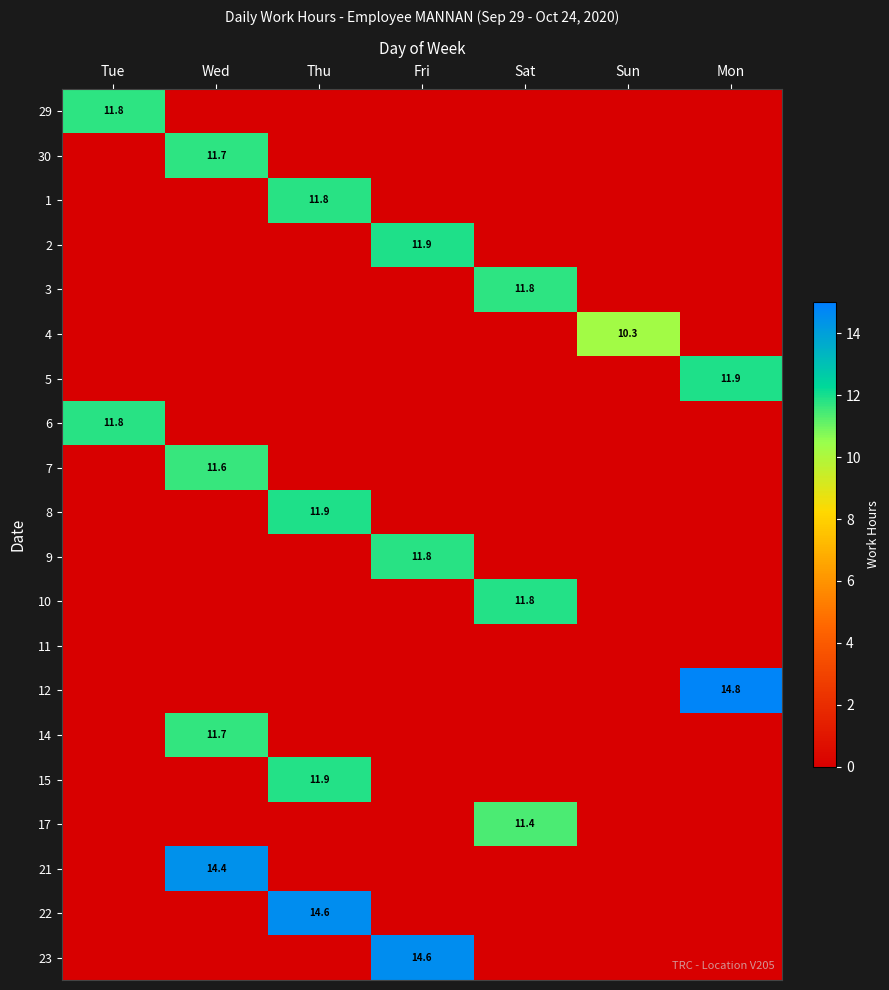

True or false: 9 has a value of 11.8 at Fri.

True